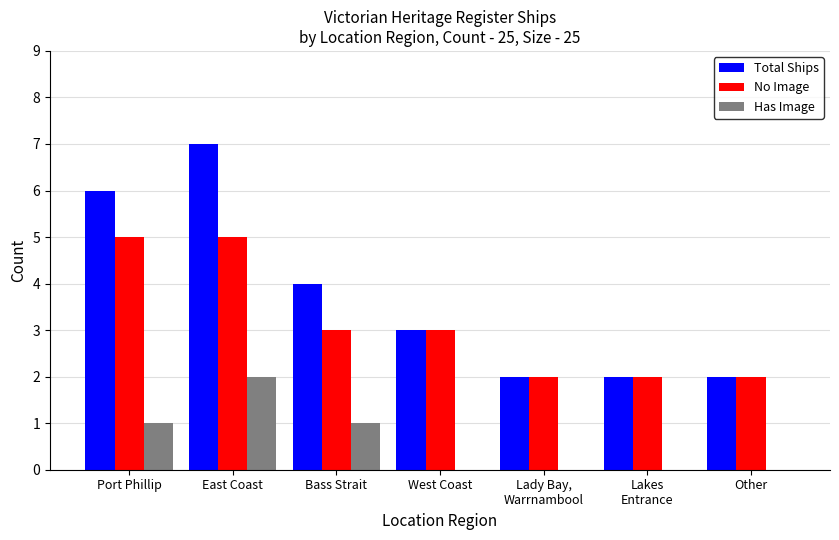

Does the chart contain stacked bars?

No